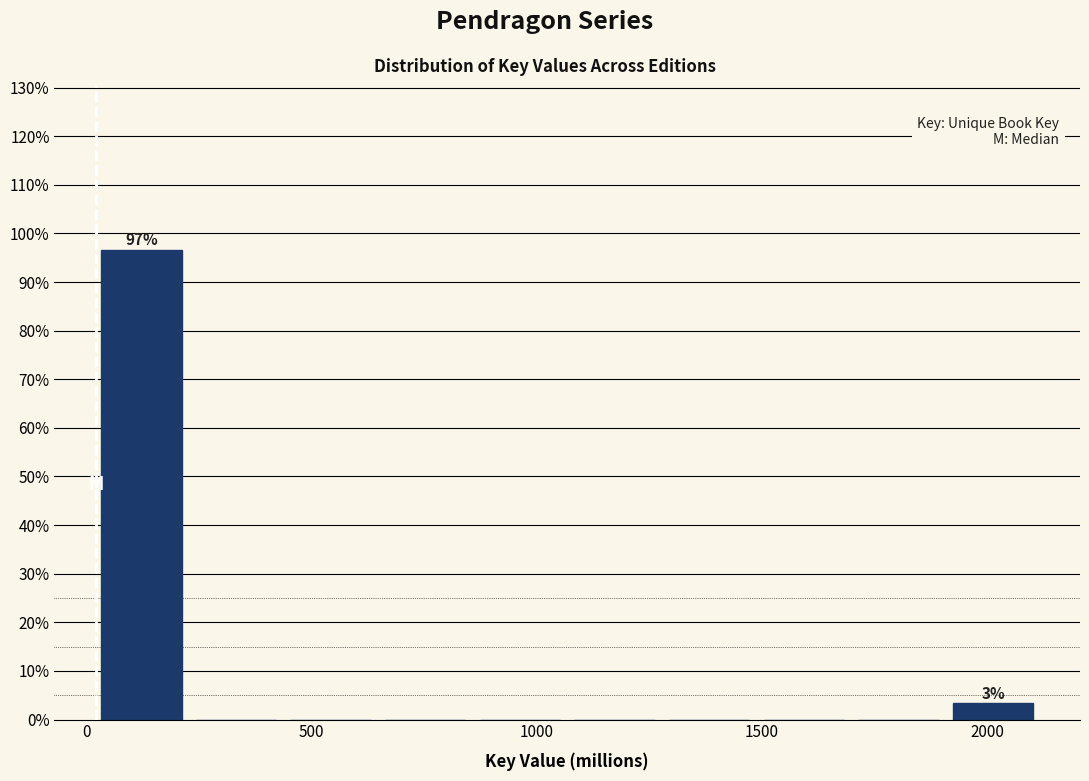

Over which range of the x-axis is the bar tallest?

0 to 250